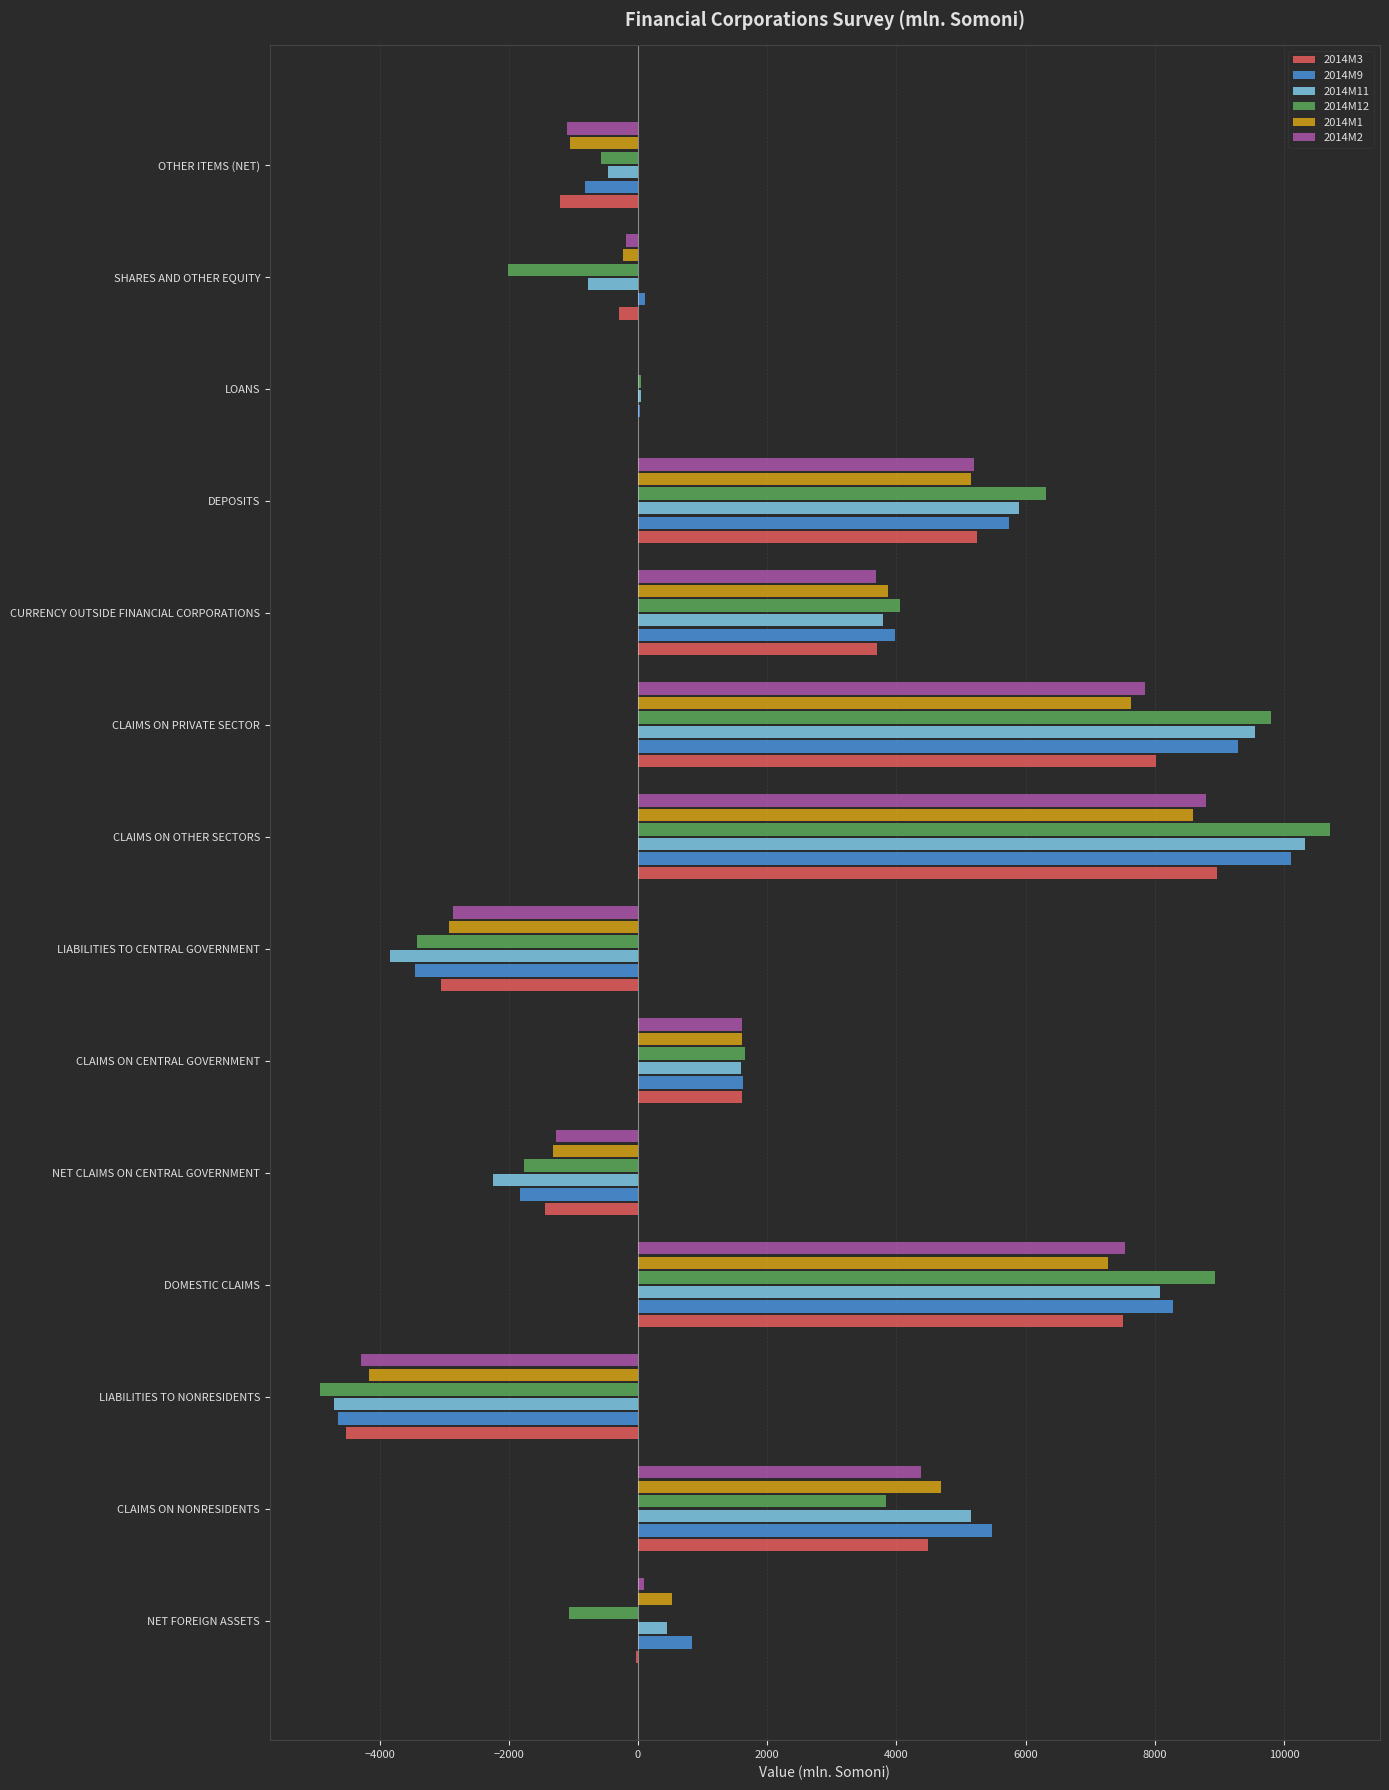

Which category has the highest value in the 2014M9 series?

CLAIMS ON OTHER SECTORS